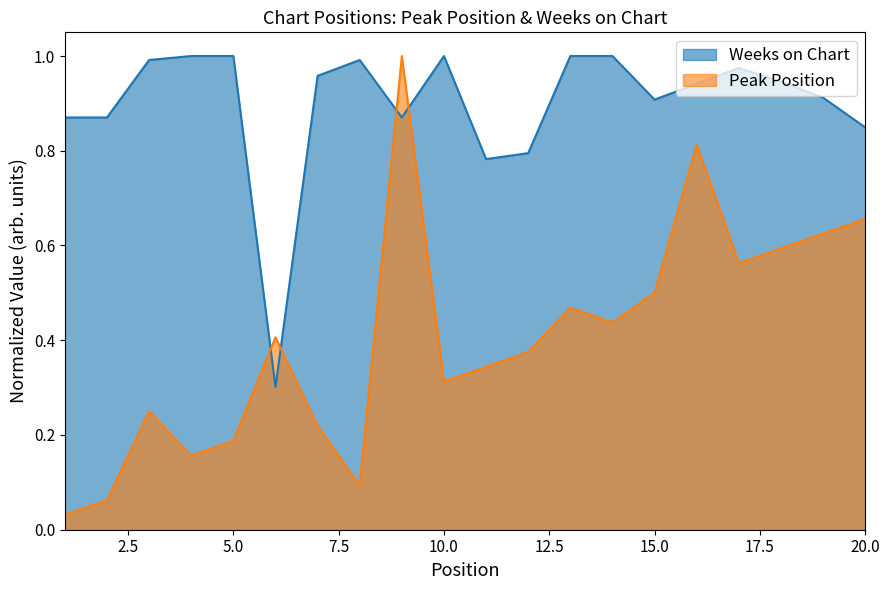

True or false: Weeks on Chart and Peak Position intersect in this chart.

True